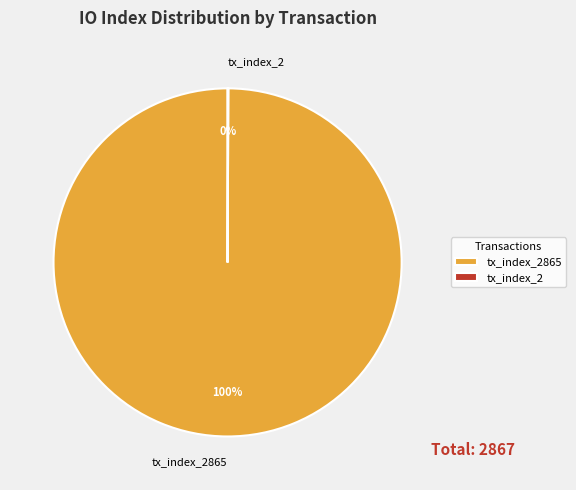

Does any single category account for the majority?

Yes